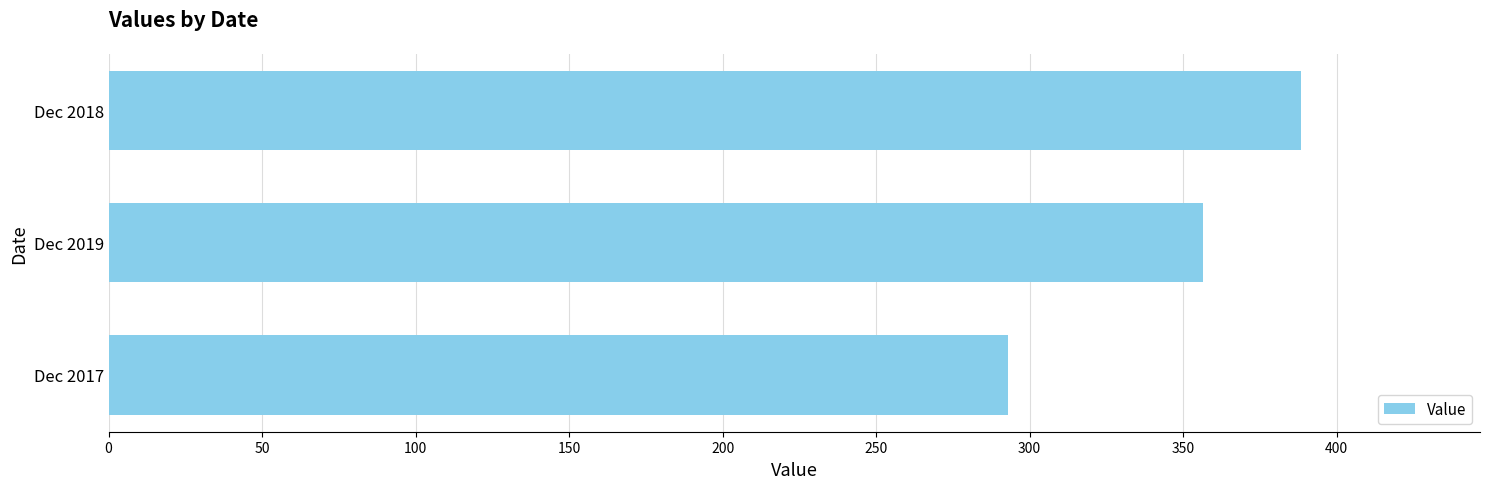

What is the average value?

346.0